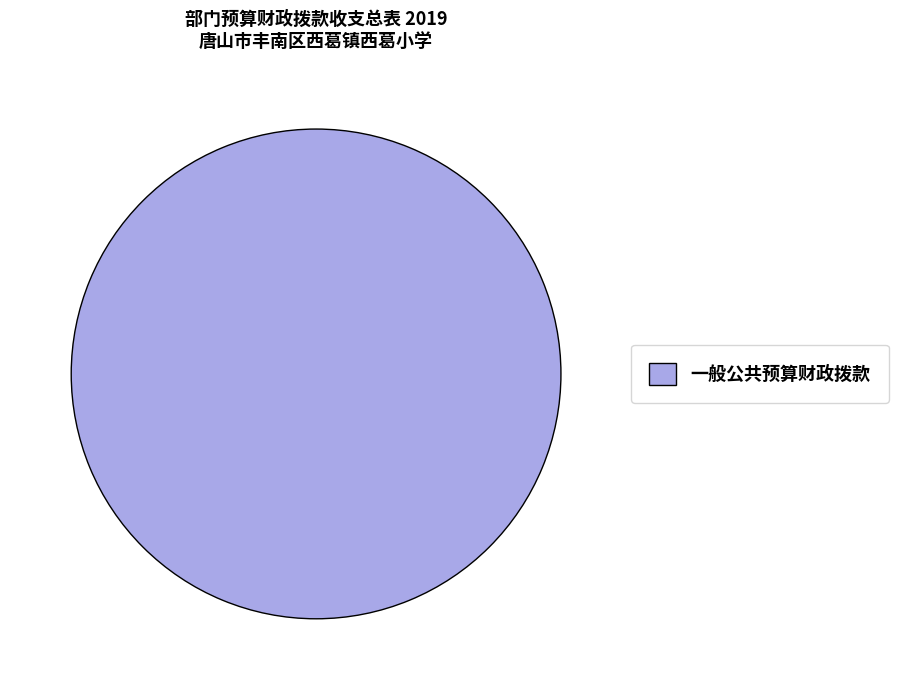

Is it true that 一般公共预算财政拨款 is 100% of the pie?

True